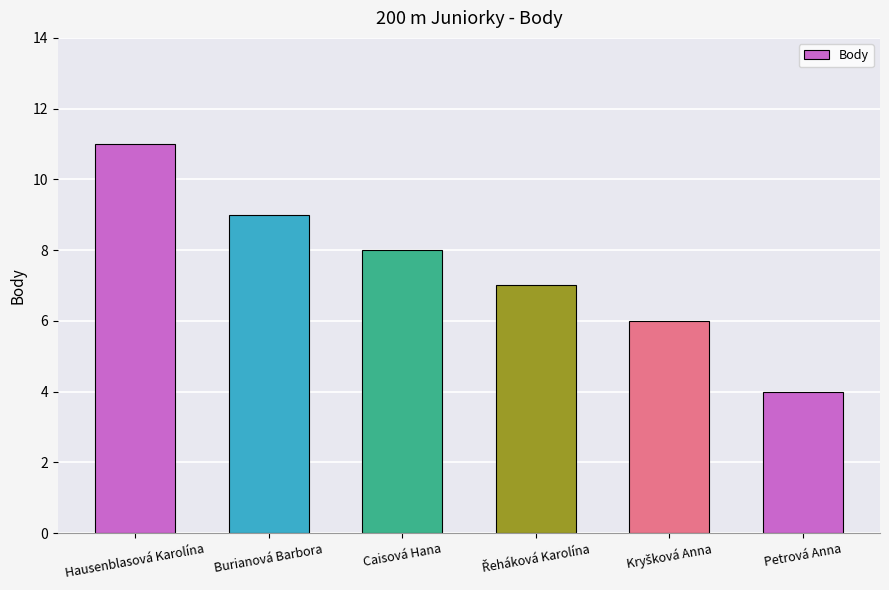

What is the value of the 1st bar from the left?

11